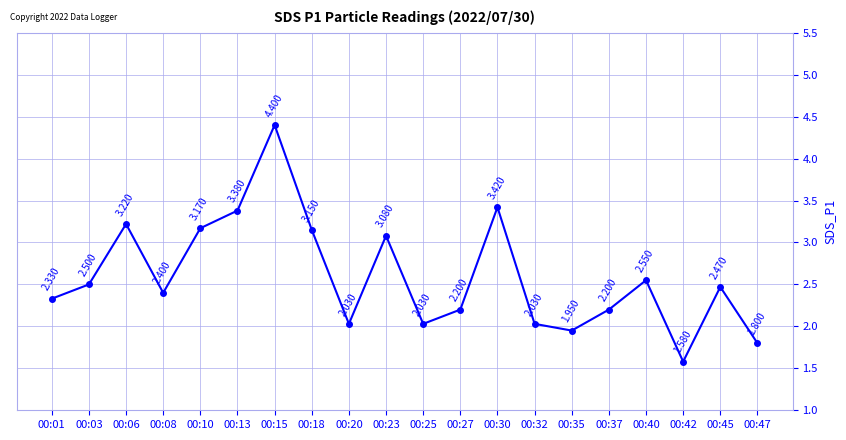

At which category does the data reach its first local valley?

00:08